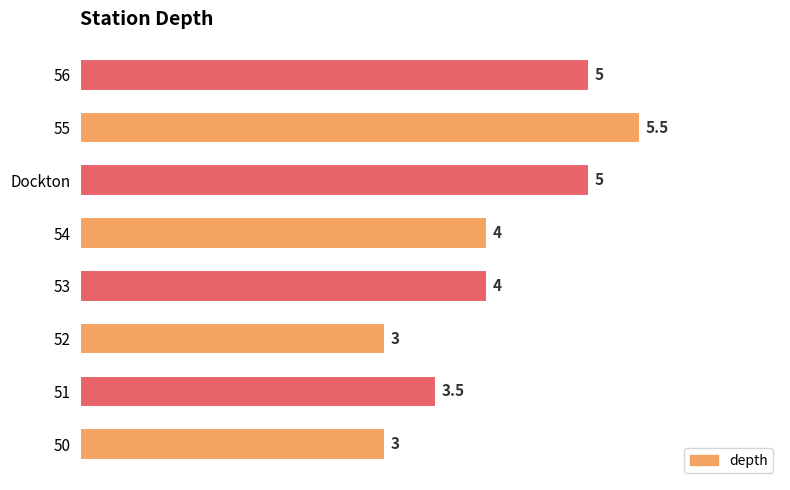

How many bars are there in total?

8